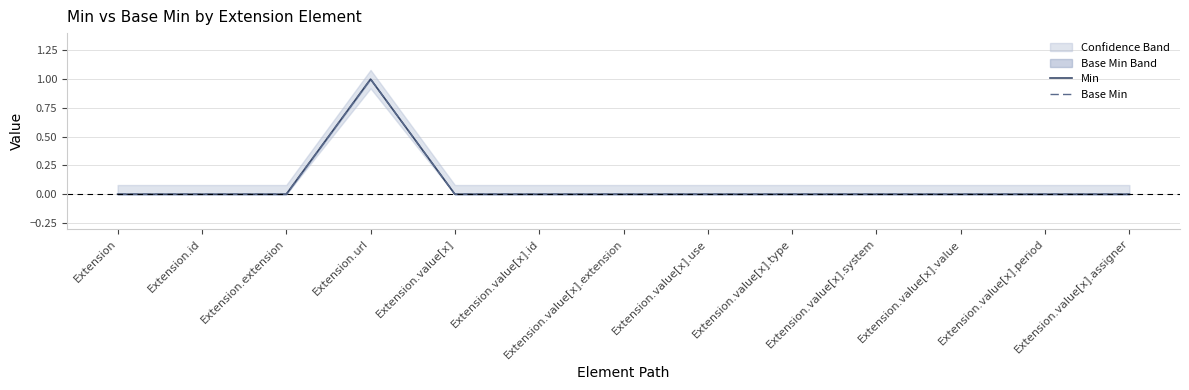

Count the Base Min values in the range 0 to 1.

13